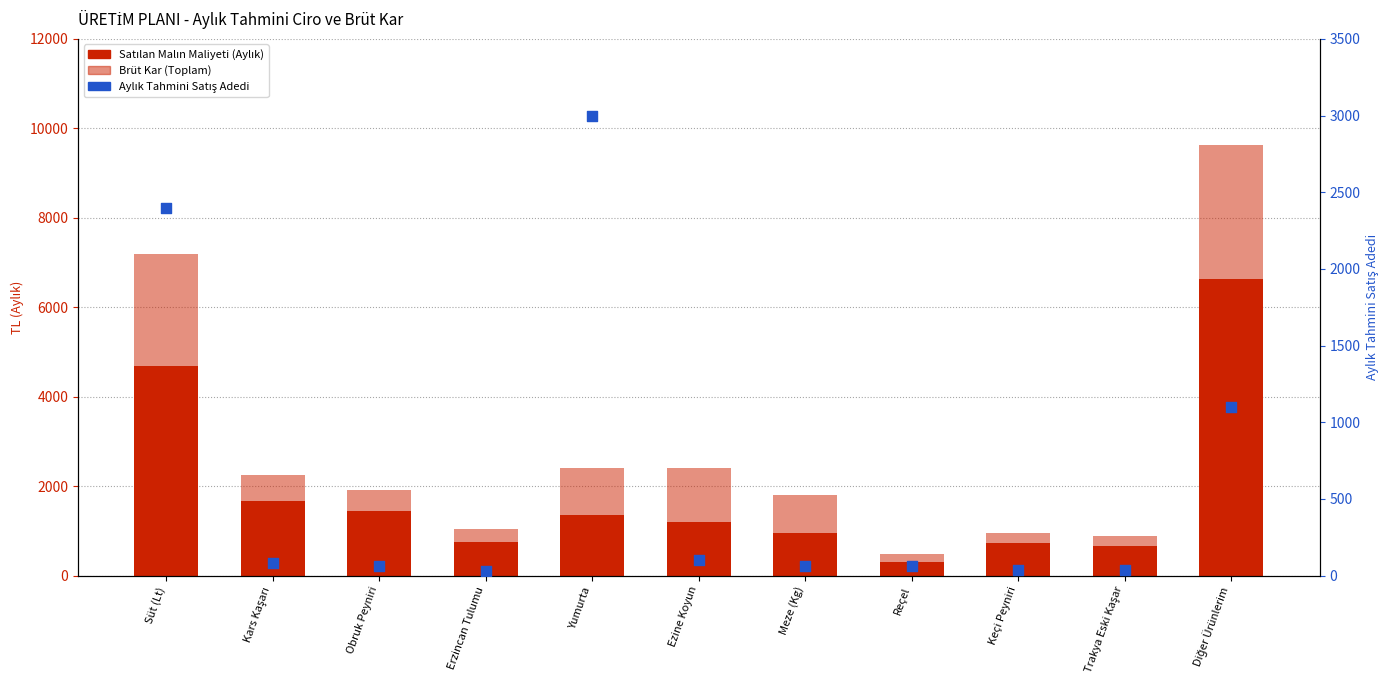

At how many categories does at least one series exceed 620?

10